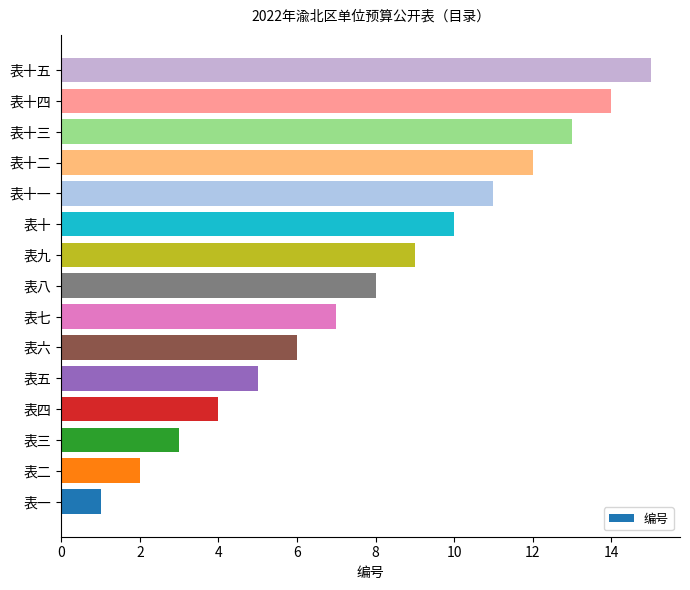

How many series are shown in this chart?

1